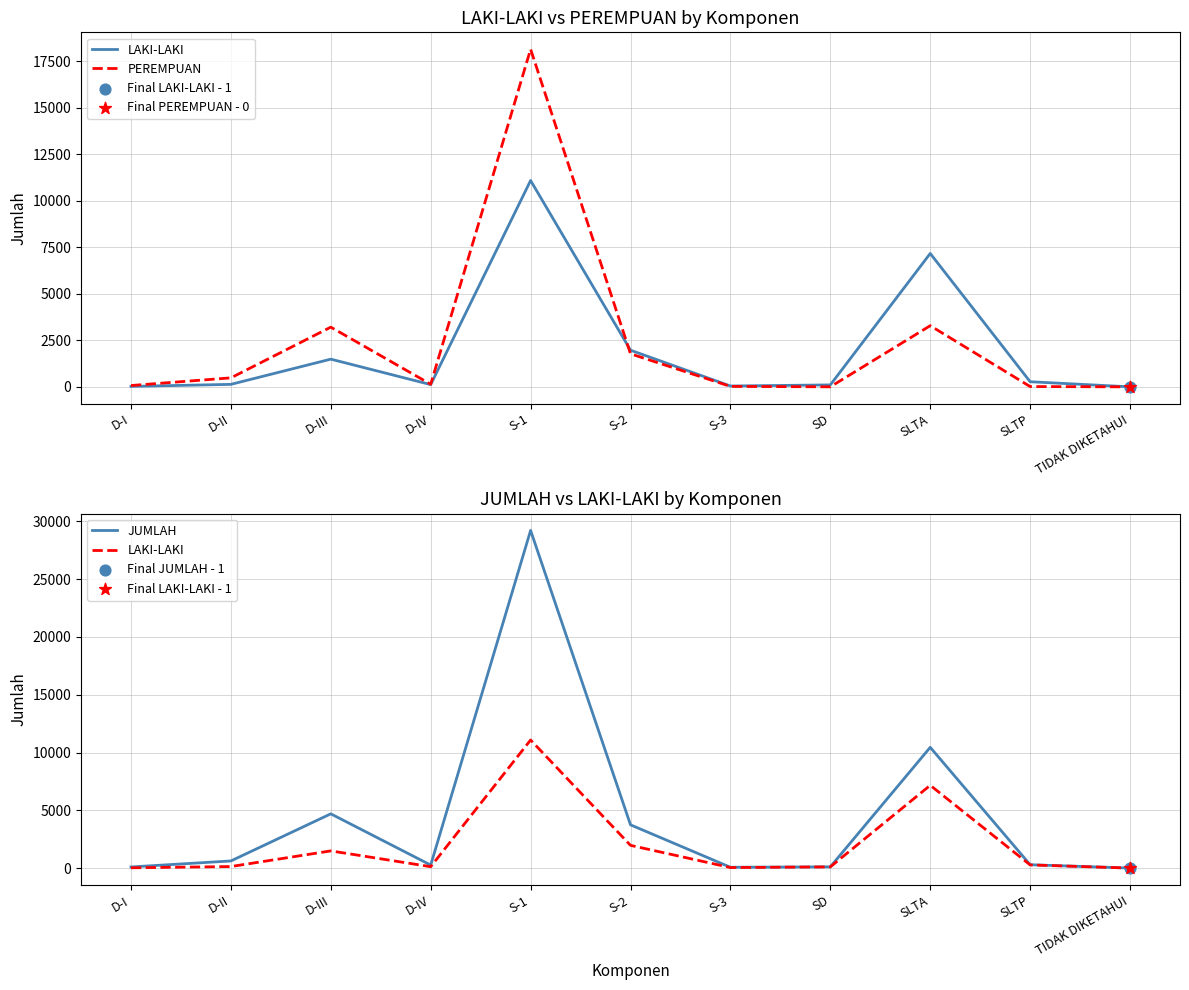

At how many categories does at least one series exceed 15374?

1